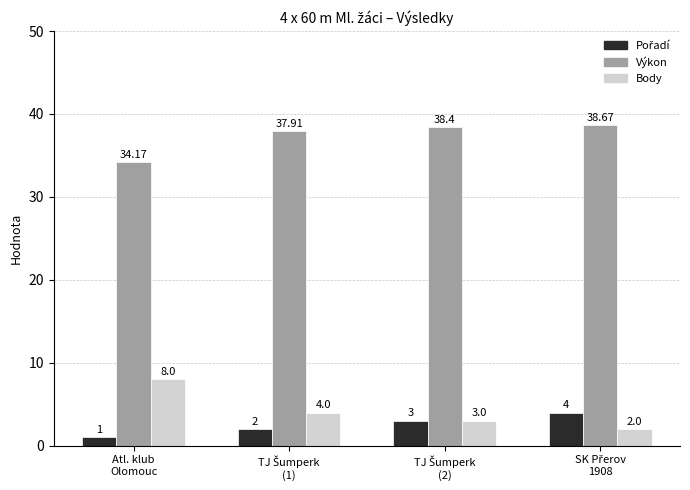

At how many categories does at least one series exceed 8?

4